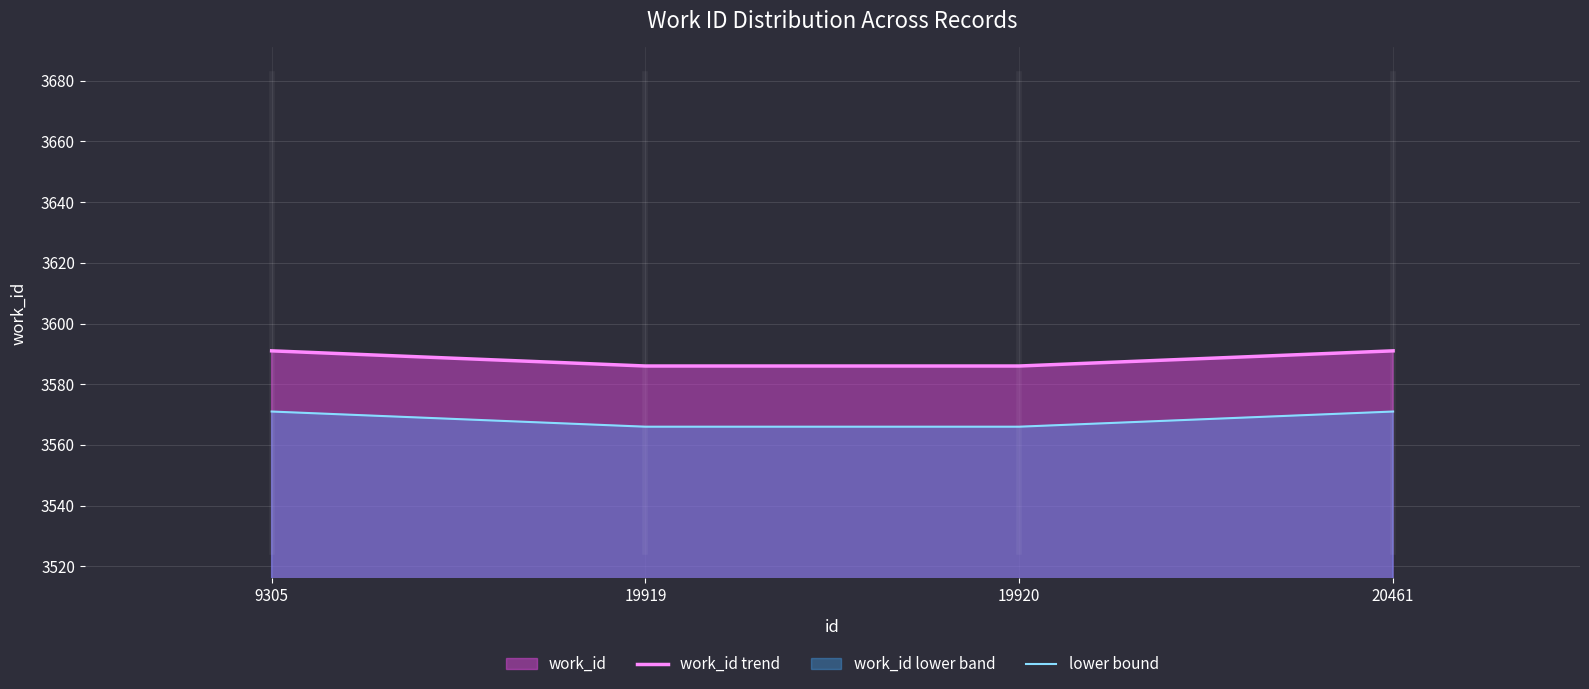

Rank the series at 9305 from lowest to highest value.

lower bound, work_id trend